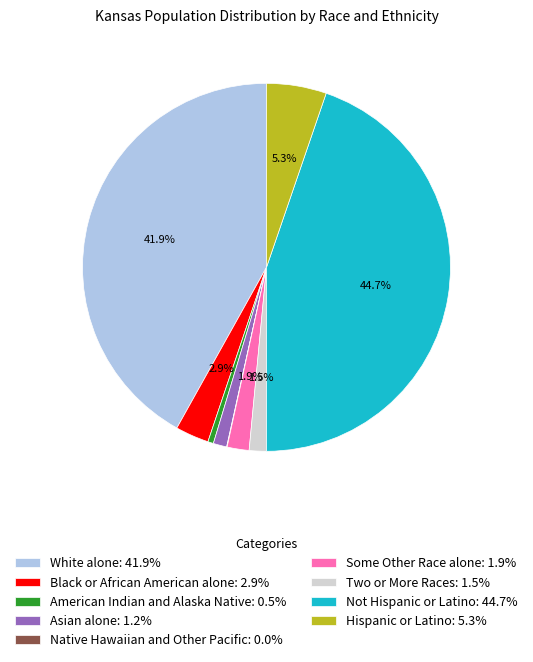

What percentage is NOT represented by Black or African American alone: 2.9%?

97.1%